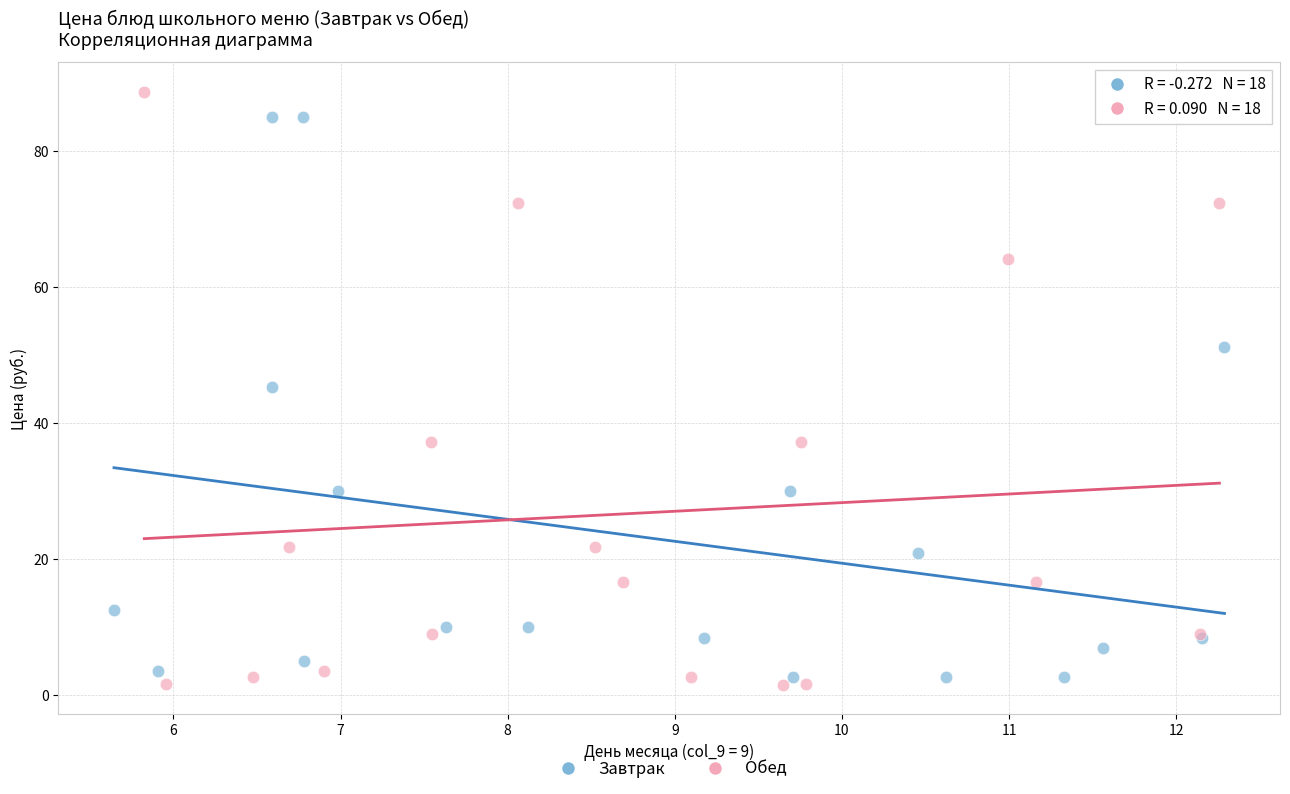

Which series has the largest Y range (max minus min)?

Обед